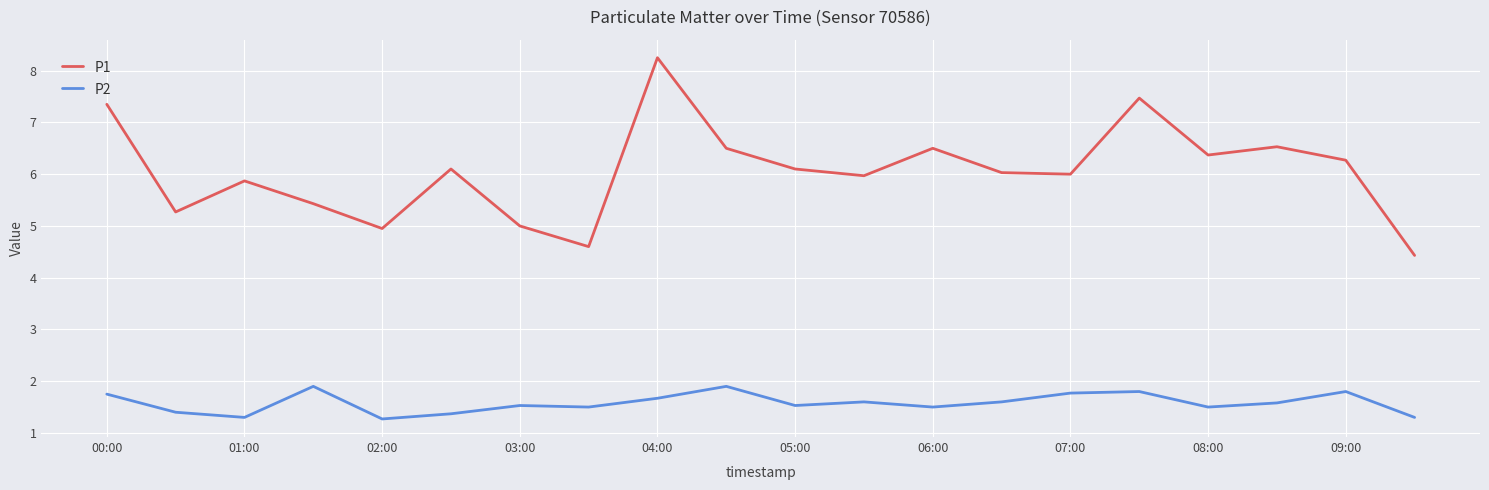

Rank the series by their maximum value, from lowest to highest.

P2, P1